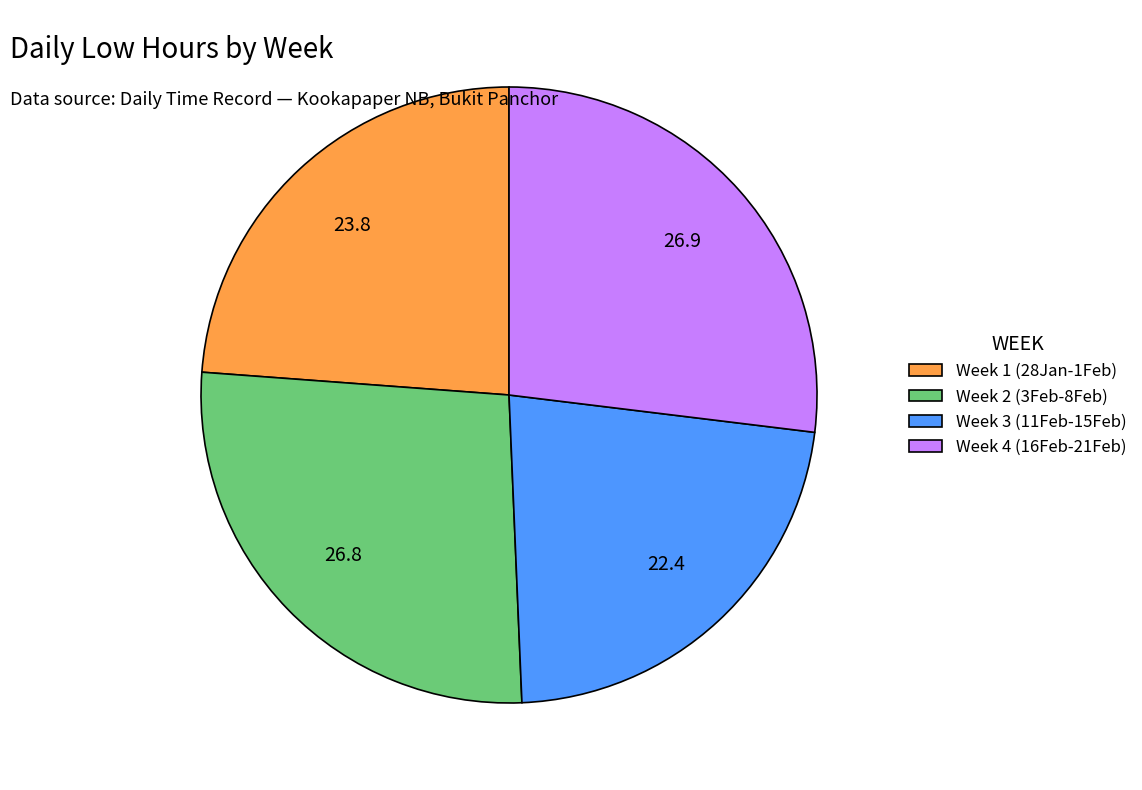

Is there any slice that represents more than half of the pie?

No